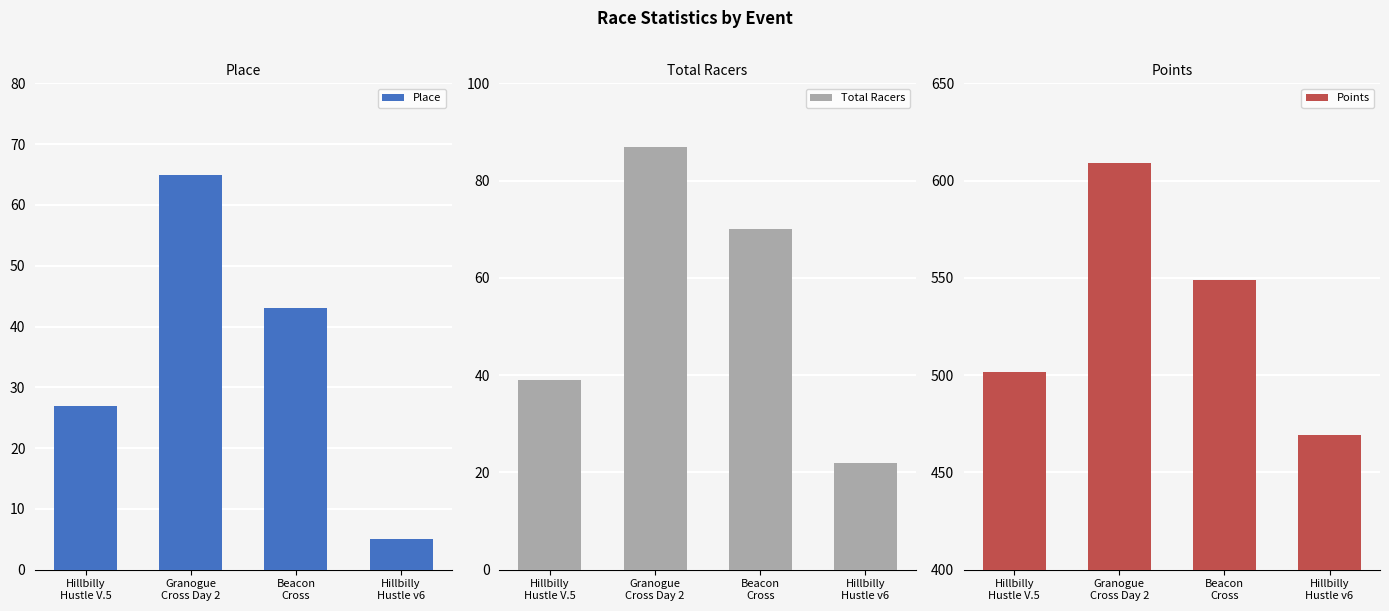

What is the label of the 2nd bar from the left?

Granogue
Cross Day 2